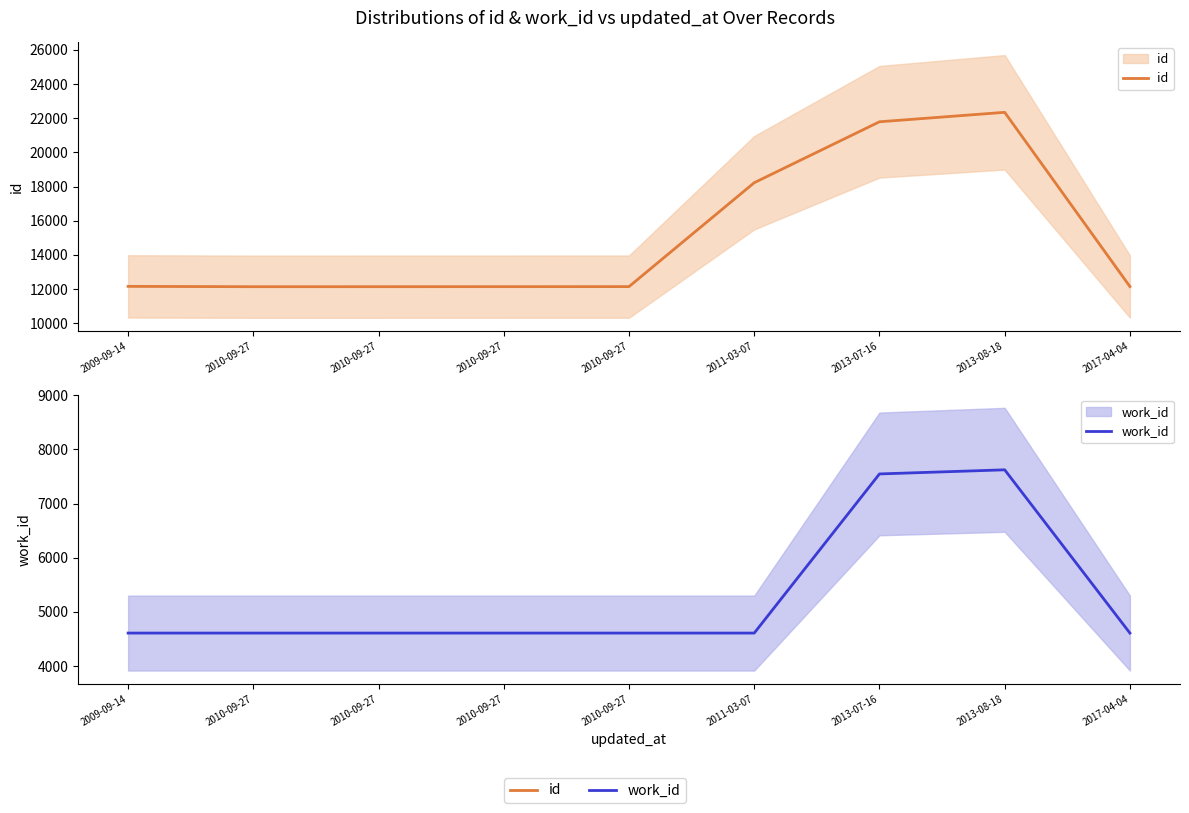

Reading left to right, what are all the values shown in this chart?

id: 2009-09-14=12153	2010-09-27=12134	2010-09-27=12135	2010-09-27=12137	2010-09-27=12139	2011-03-07=18223	2013-07-16=21790	2013-08-18=22344	2017-04-04=12143
work_id: 2009-09-14=4610	2010-09-27=4610	2010-09-27=4610	2010-09-27=4610	2010-09-27=4610	2011-03-07=4610	2013-07-16=7546	2013-08-18=7622	2017-04-04=4610